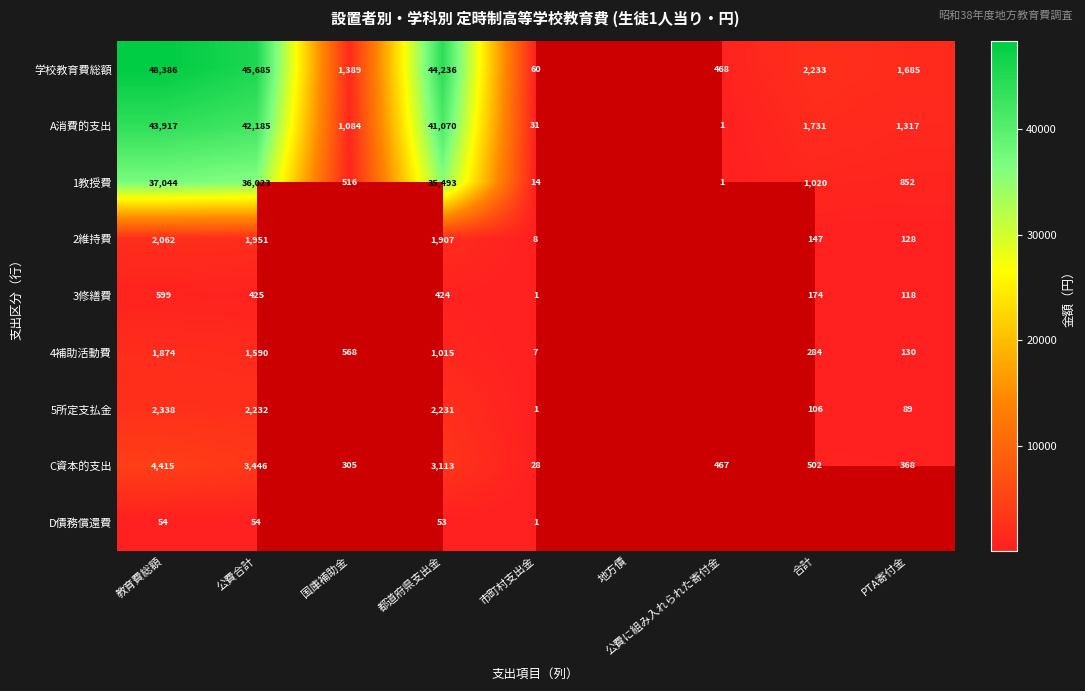

What is the total value across all series at 教育費総額?

140689